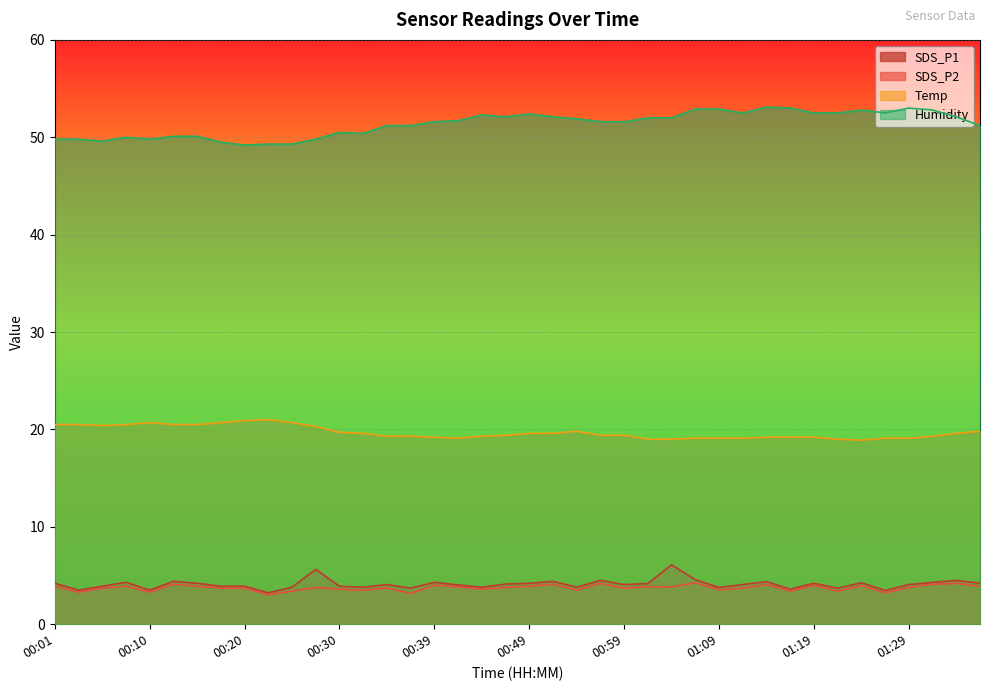

What are all the series names shown in the legend?

SDS_P1, SDS_P2, Temp, Humidity